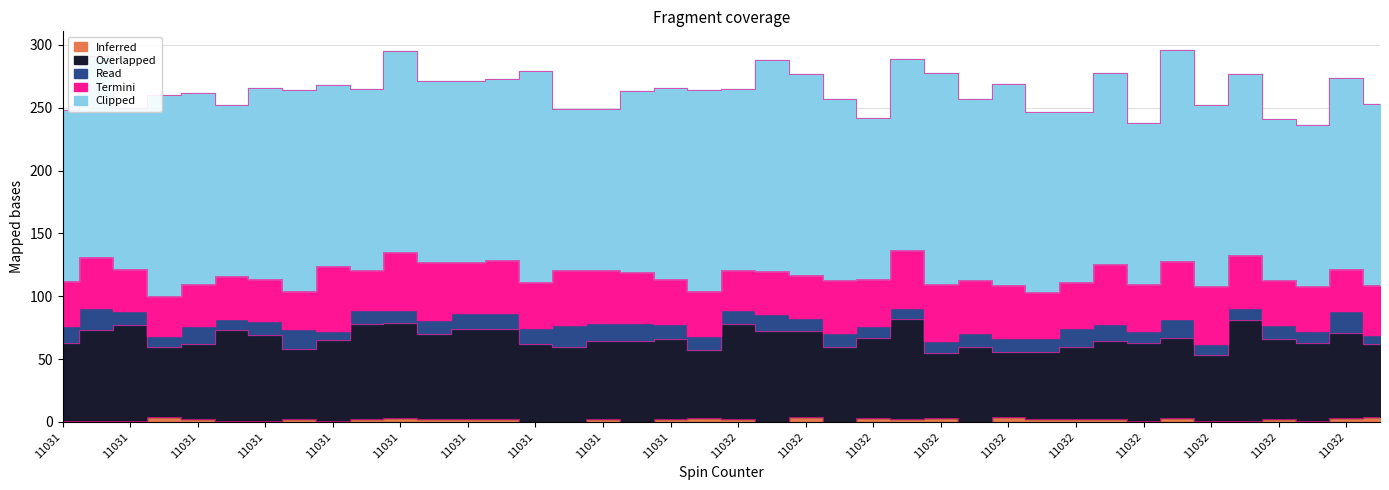

How many lines are shown in the chart?

5